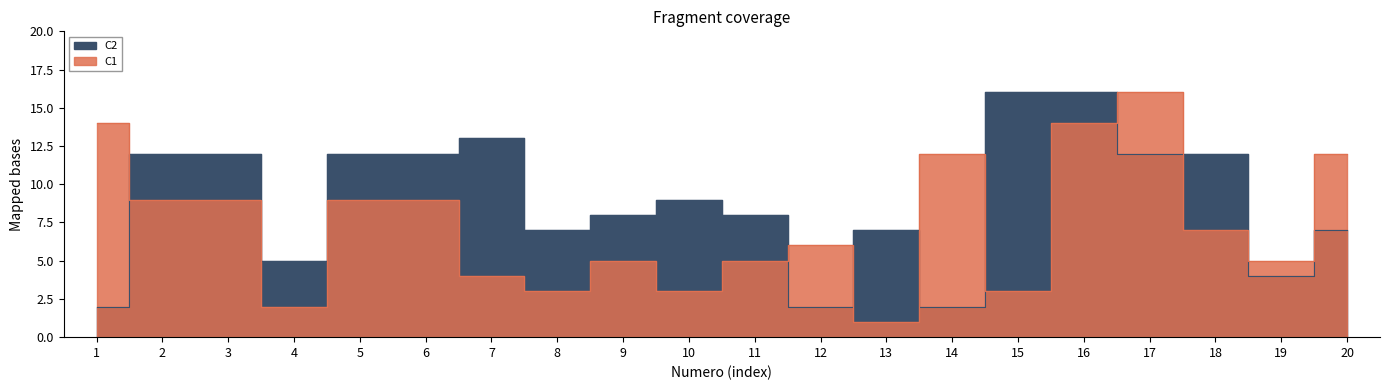

True or false: C1 has more than 2 points higher than both neighbors.

True